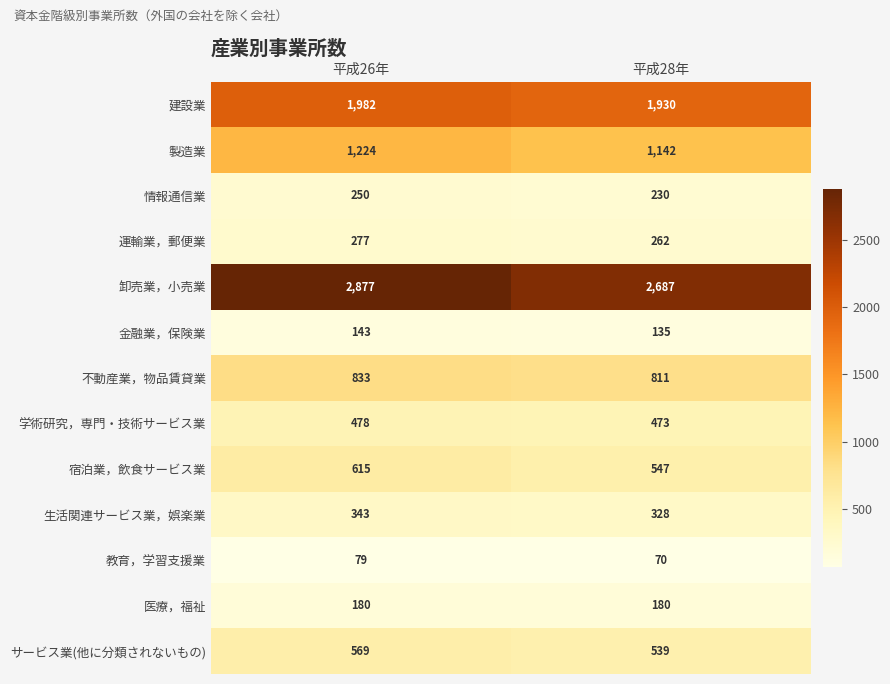

How many distinct data groups are displayed?

13